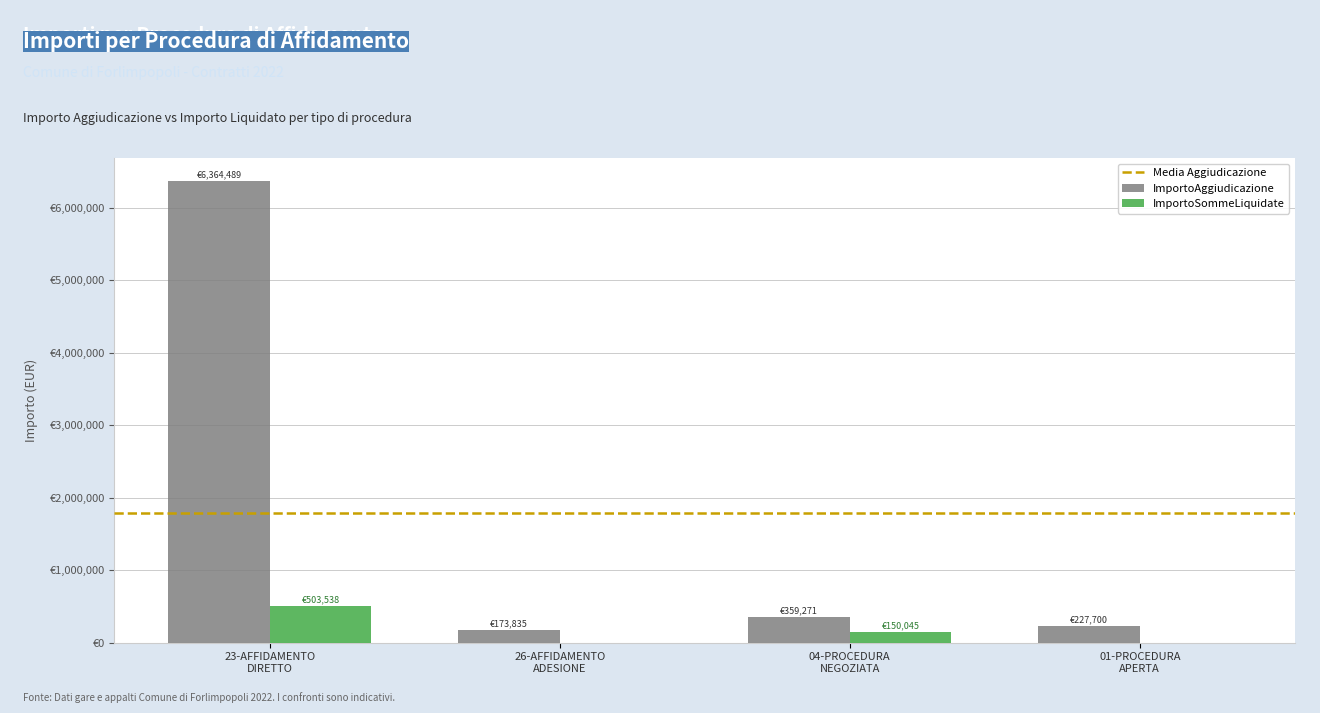

Are the bars grouped side by side (vs. stacked)?

Yes